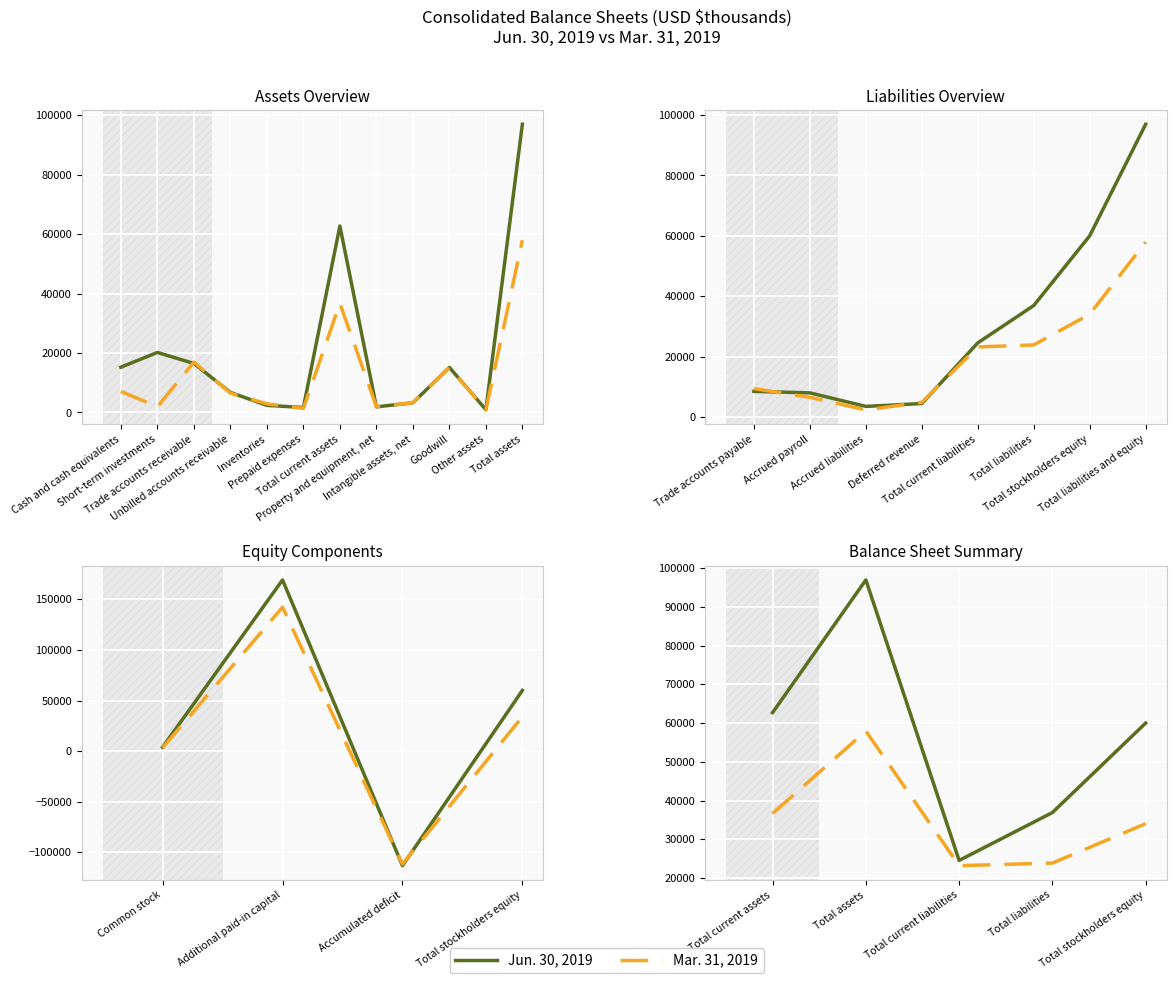

At how many categories does at least one series exceed 29977?

4